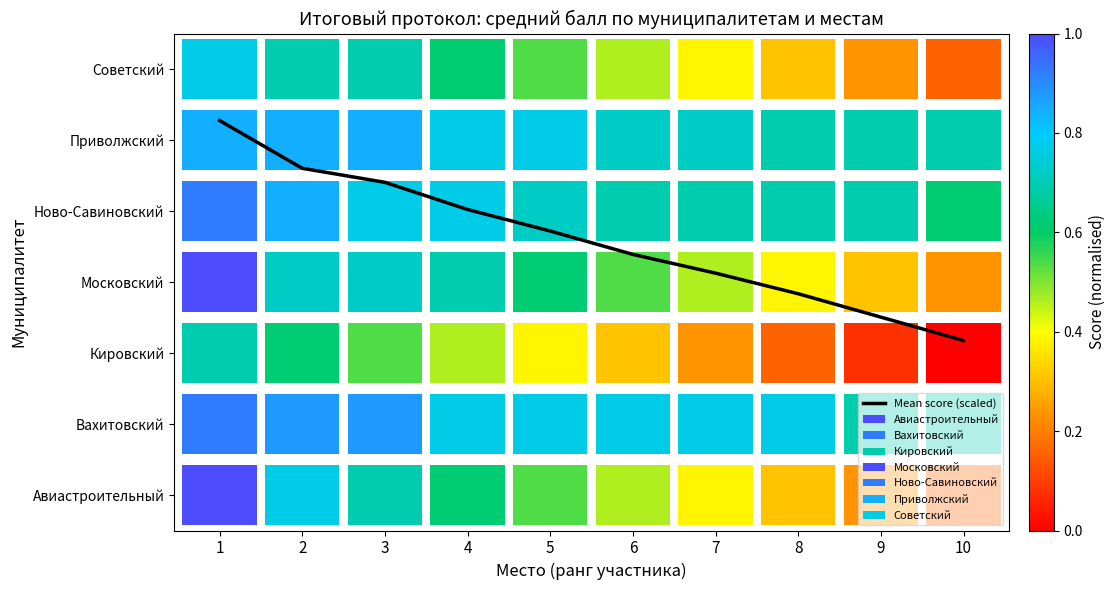

Rank the categories by value from lowest to highest.

10, 9, 8, 7, 6, 5, 4, 3, 2, 1